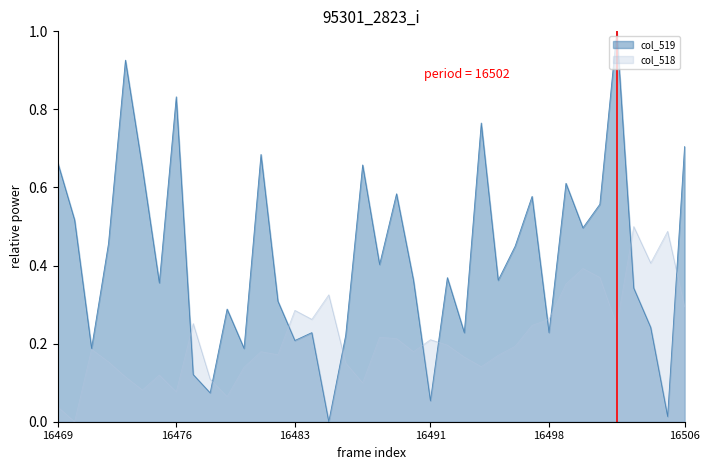

Which label corresponds to the smallest value in the chart?

16470